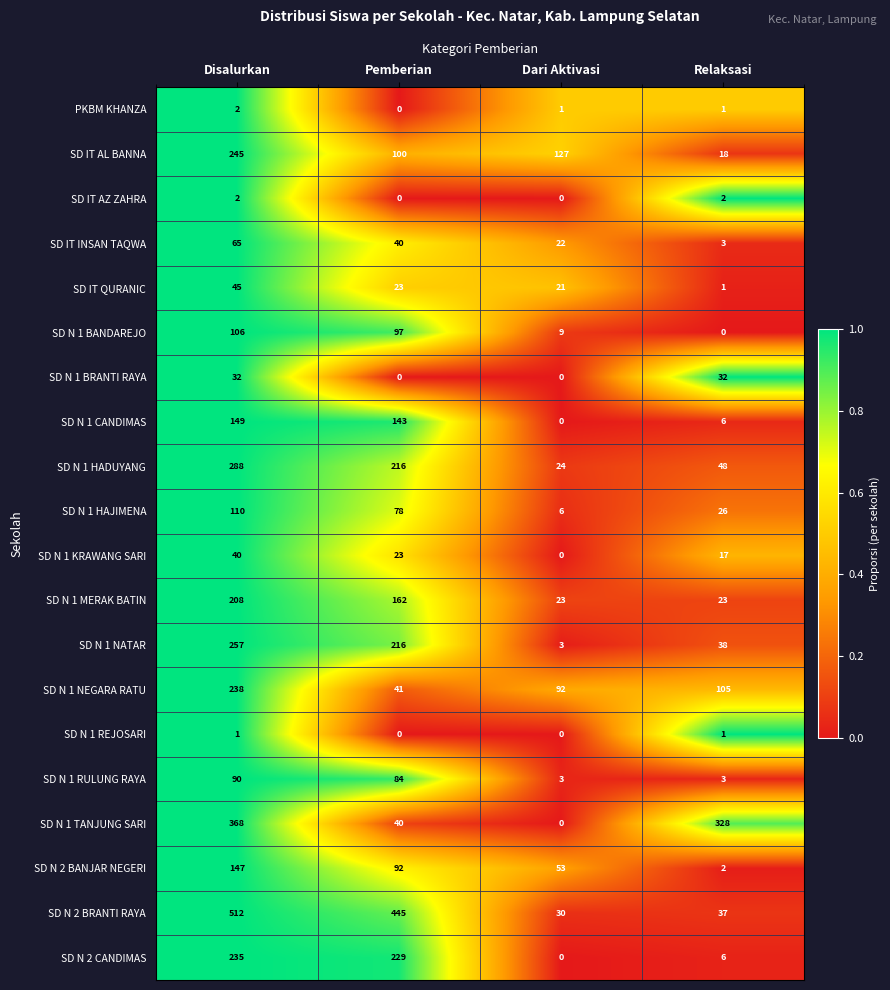

What is the average value of the SD N 1 NEGARA RATU series?

119